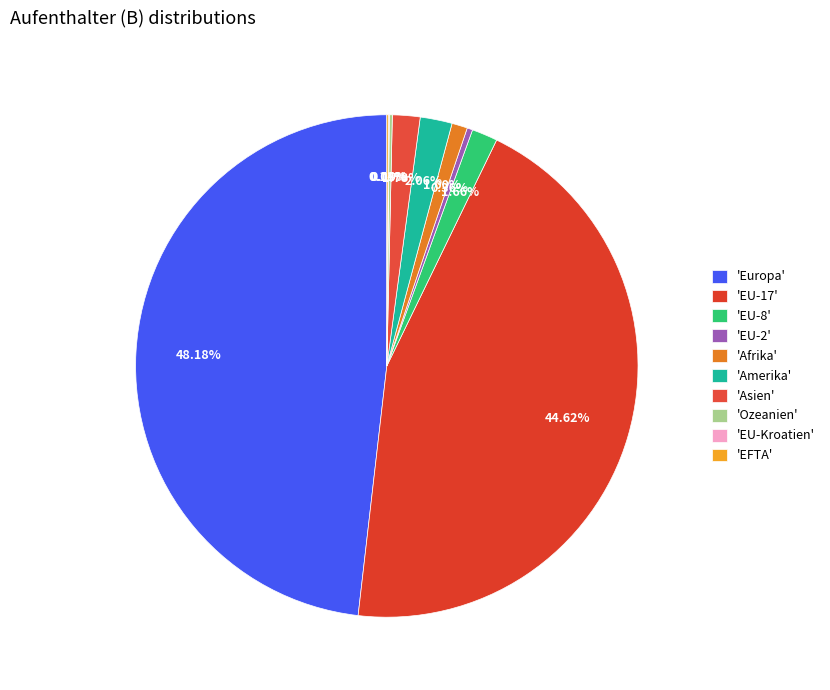

Is there any slice that represents more than half of the pie?

No